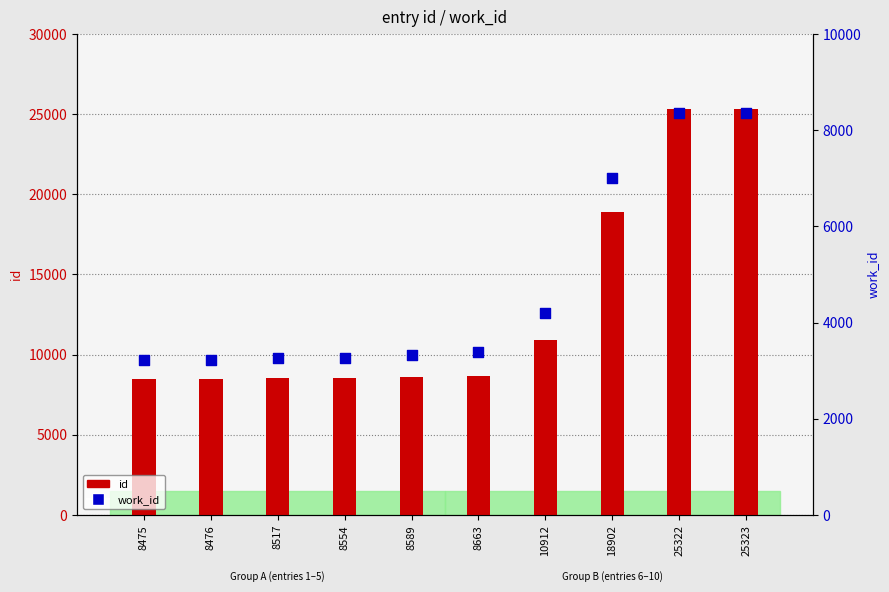

Which series reaches the minimum Y coordinate?

work_id